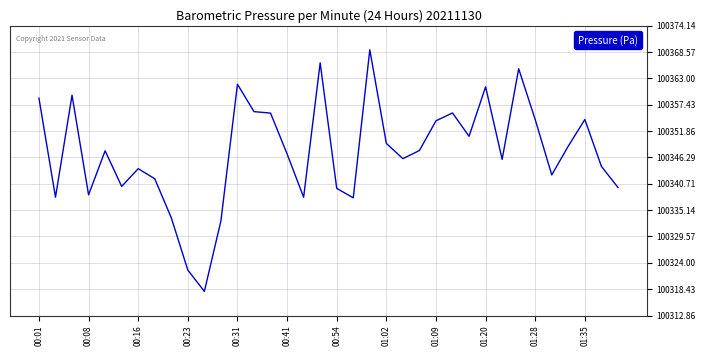

What is the difference between the maximum and minimum values?

51.1